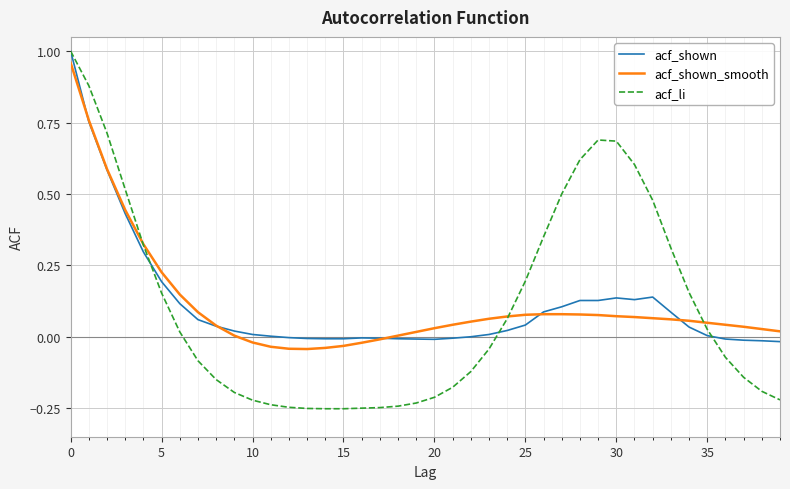

Which series has the widest spread of values?

acf_li